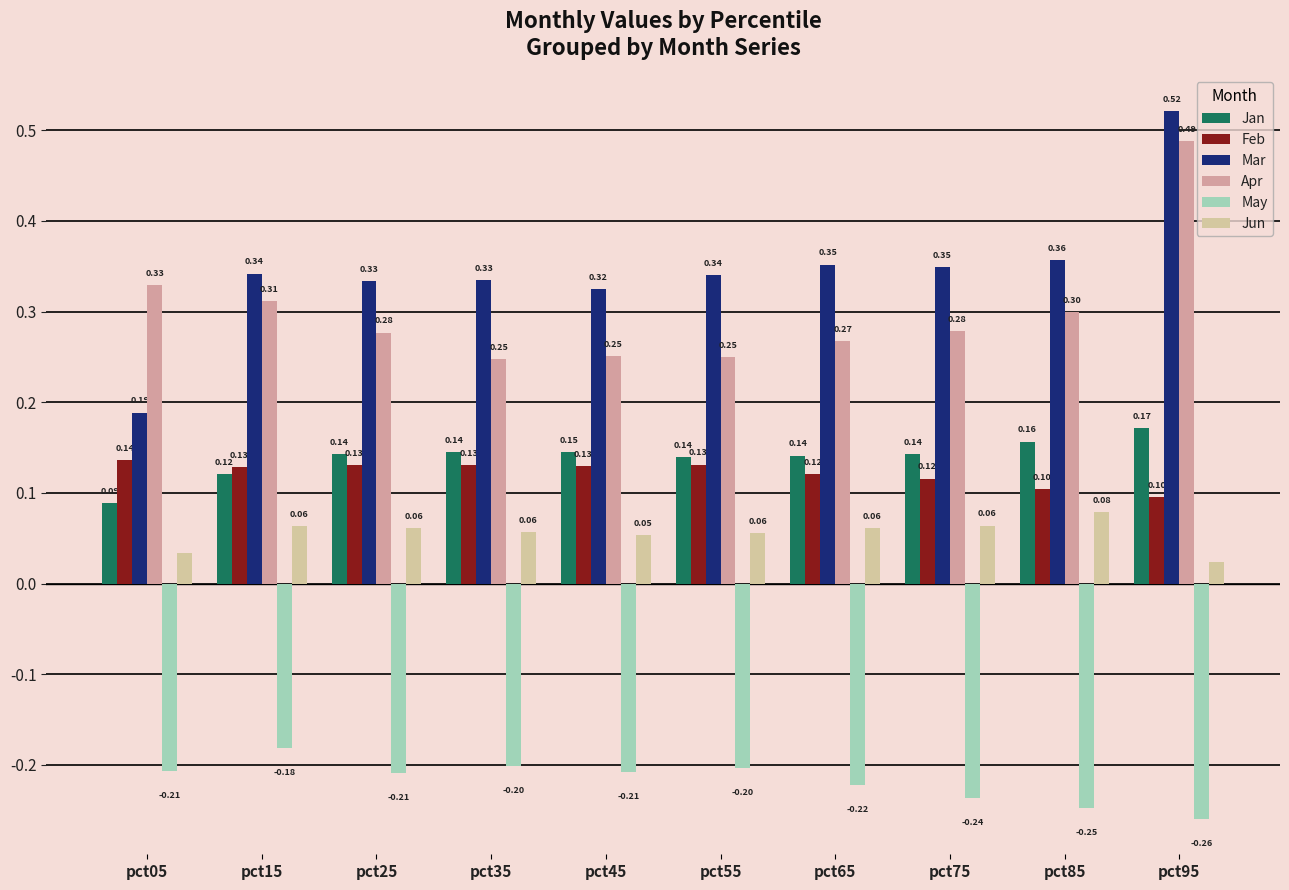

What is the total value across all series at pct55?

0.7